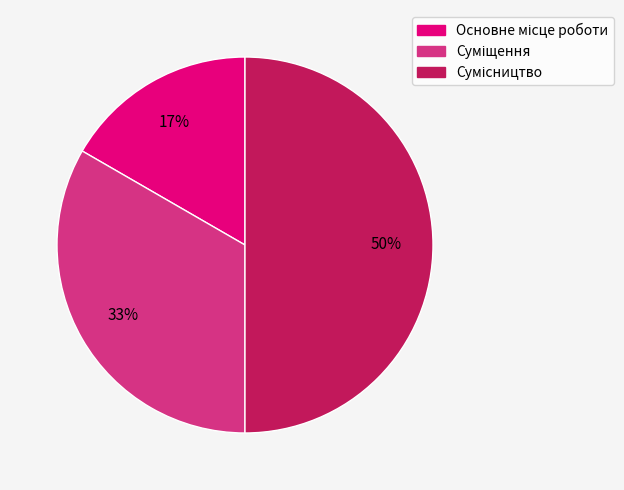

To the nearest percent, what is the average slice percentage?

33%